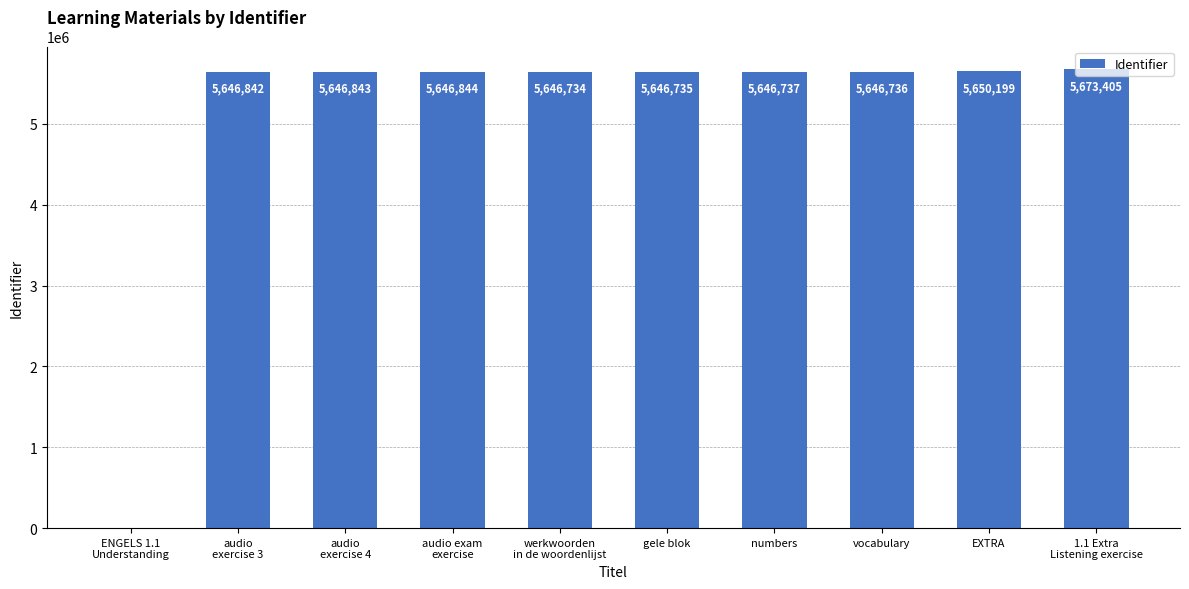

Which label corresponds to the largest value in the chart?

1.1 Extra
Listening exercise